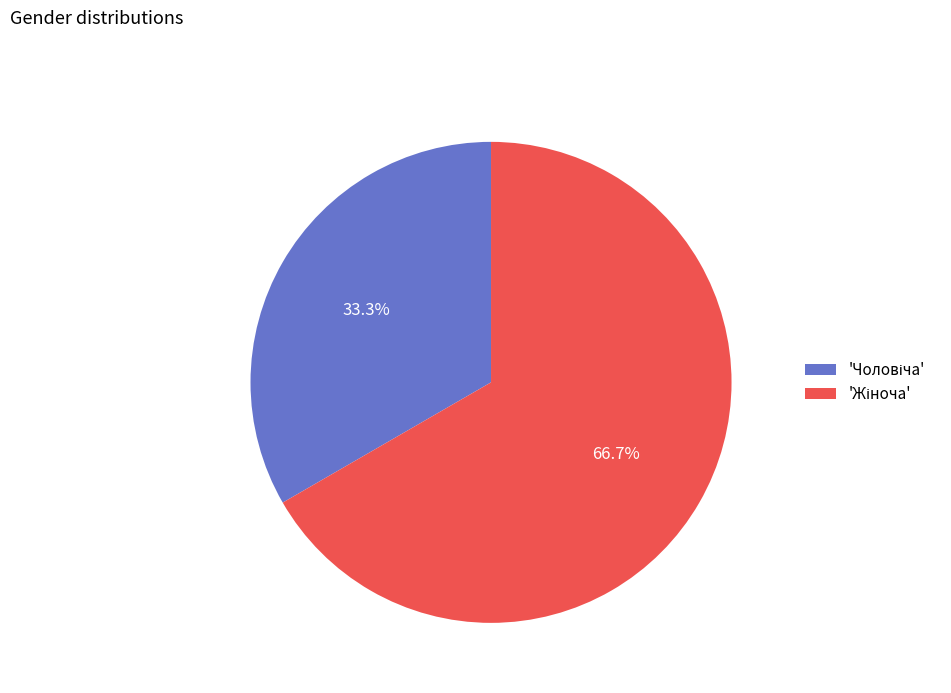

Is there any slice that represents more than half of the pie?

Yes